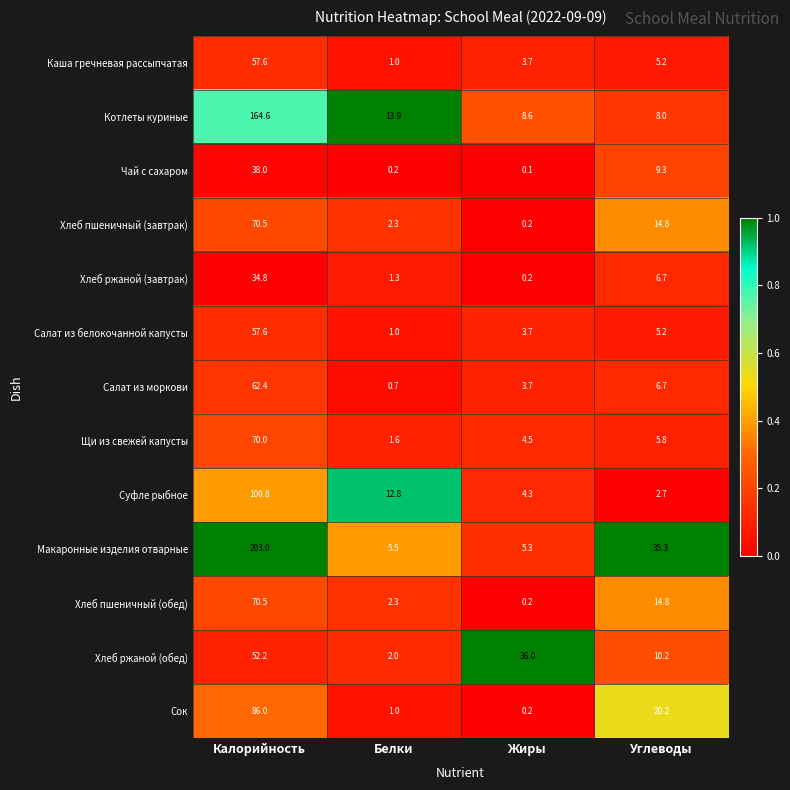

How many series are shown in this chart?

13